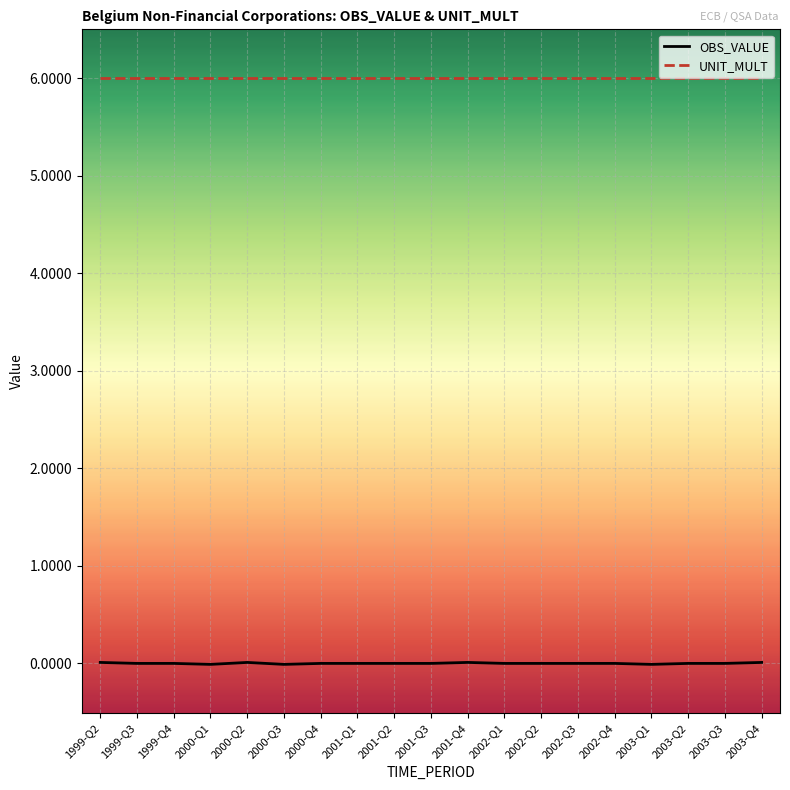

List the series in order of their peak value, highest first.

UNIT_MULT, OBS_VALUE